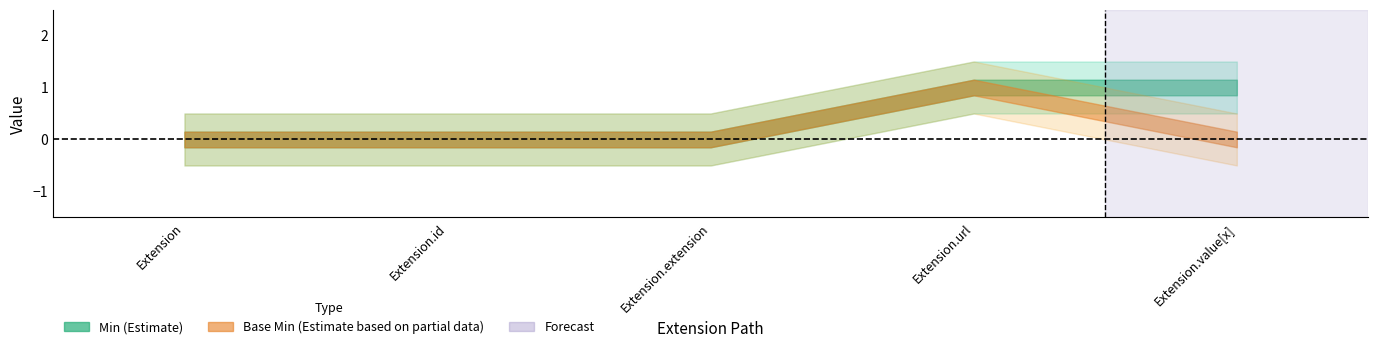

What is the label of the 1st point from the right?

Extension.value[x]